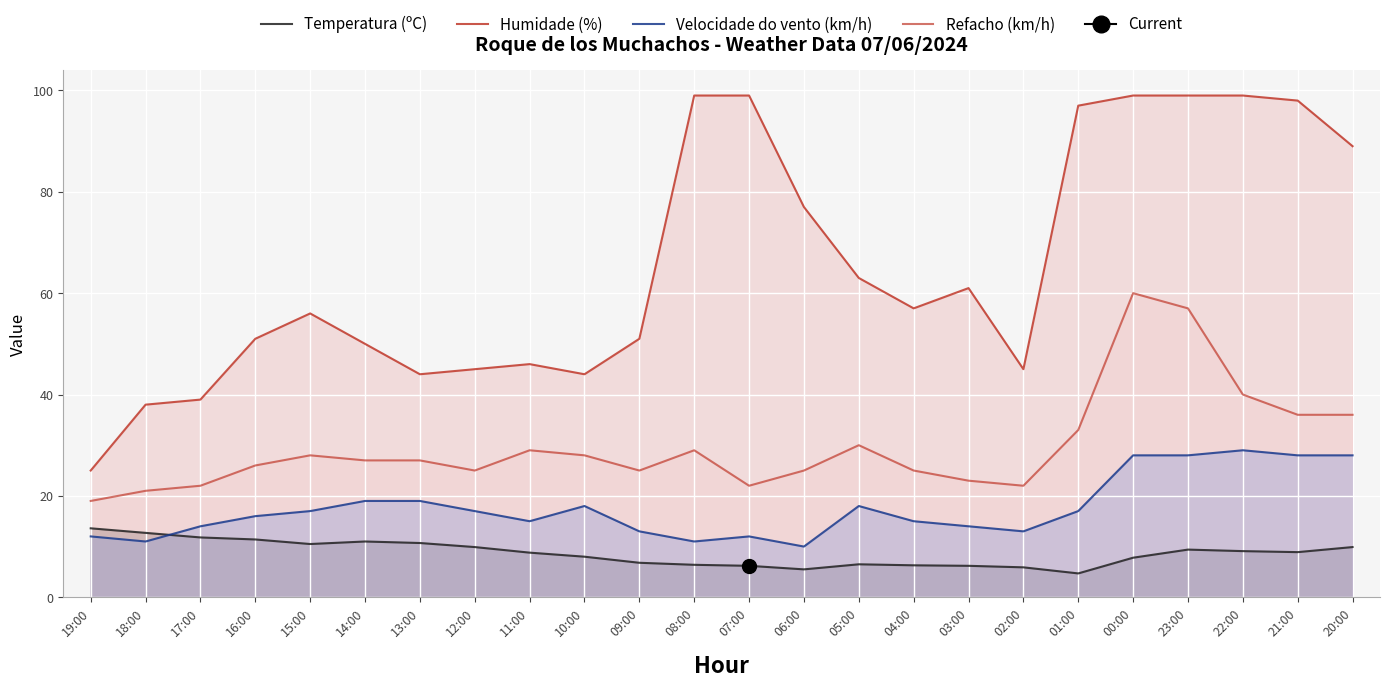

Which series changed the most between 11:00 and 22:00?

Humidade (%)